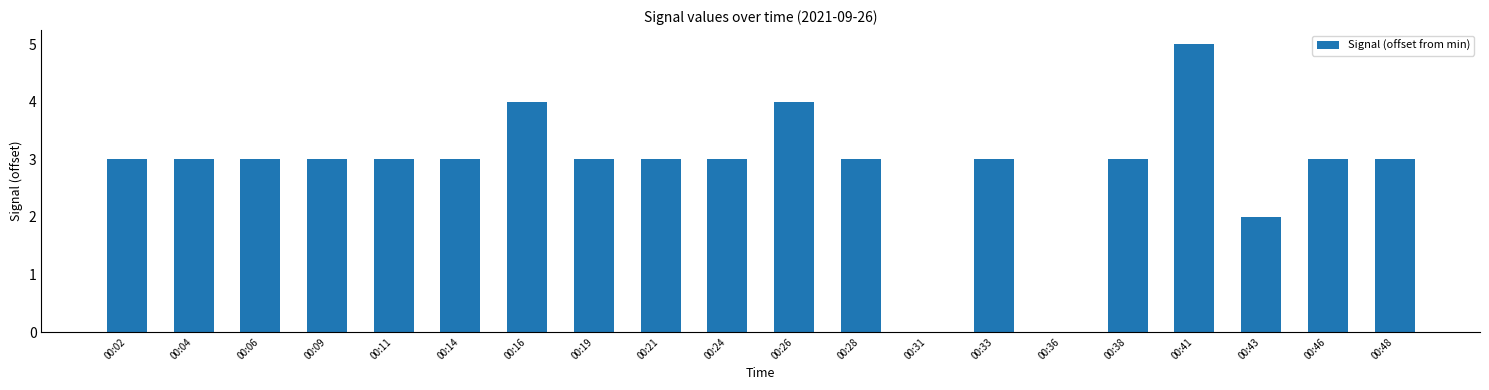

How many values are between 3 and 4?

16